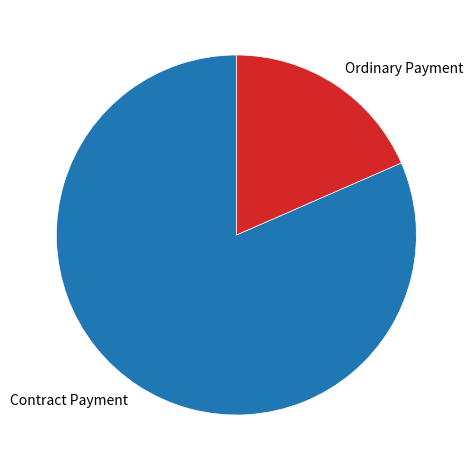

Rank the categories by value from highest to lowest.

Contract Payment, Ordinary Payment